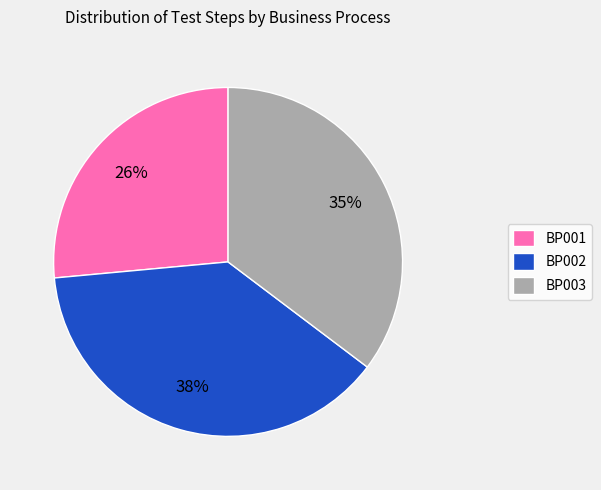

To the nearest percent, what is the combined percentage of BP002 and BP003?

74%